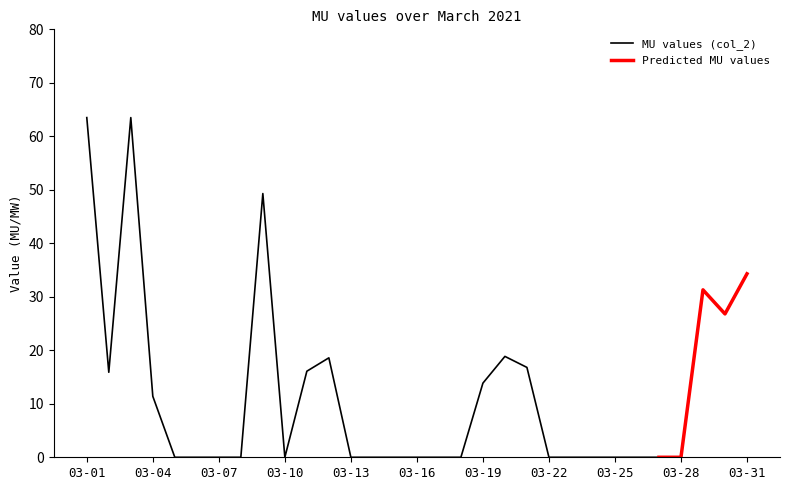

At which category does the data reach its first local peak?

2021-03-03